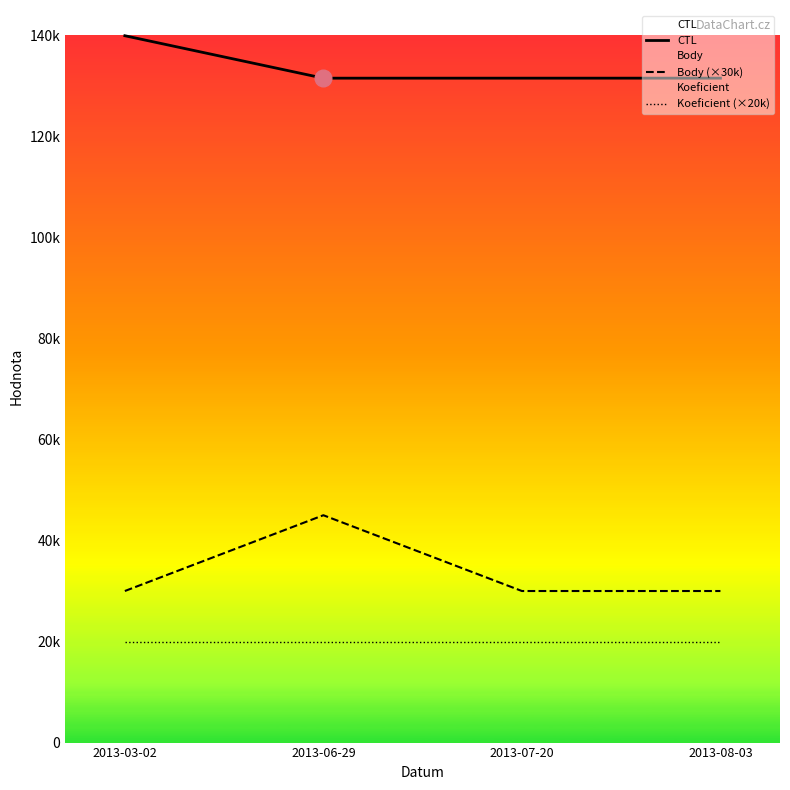

Which category has the lowest value across all series?

2013-03-02